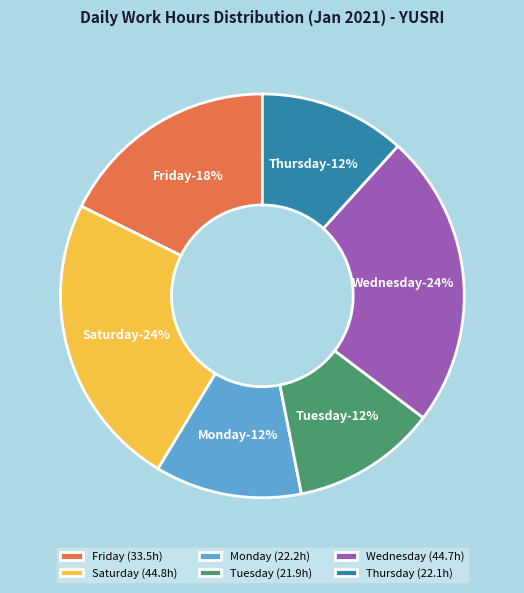

What is the largest slice in the pie chart?

23-Sat